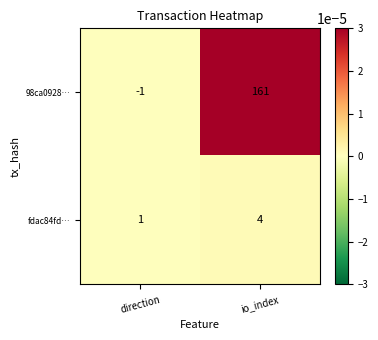

List the series in order of their overall mean, highest first.

98ca0928…, fdac84fd…